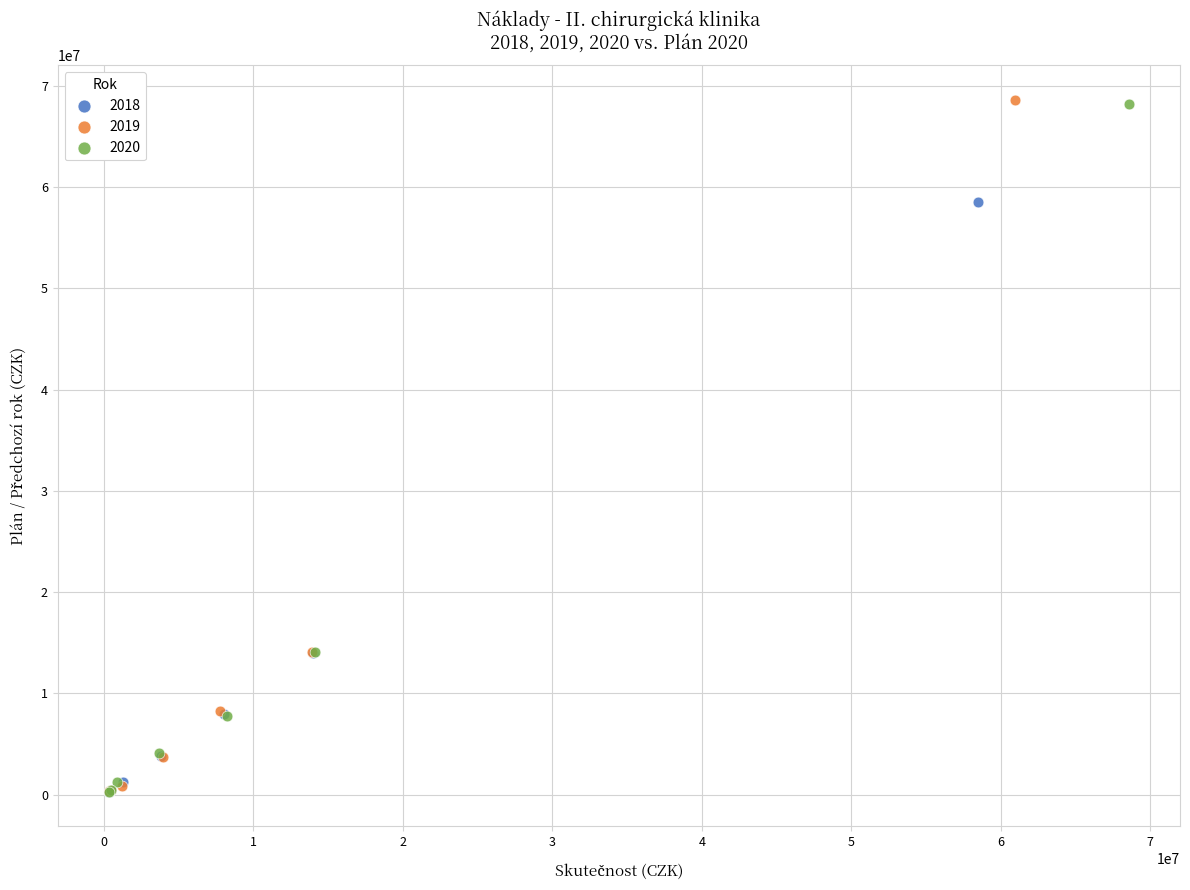

Which series has the largest Y range (max minus min)?

2019